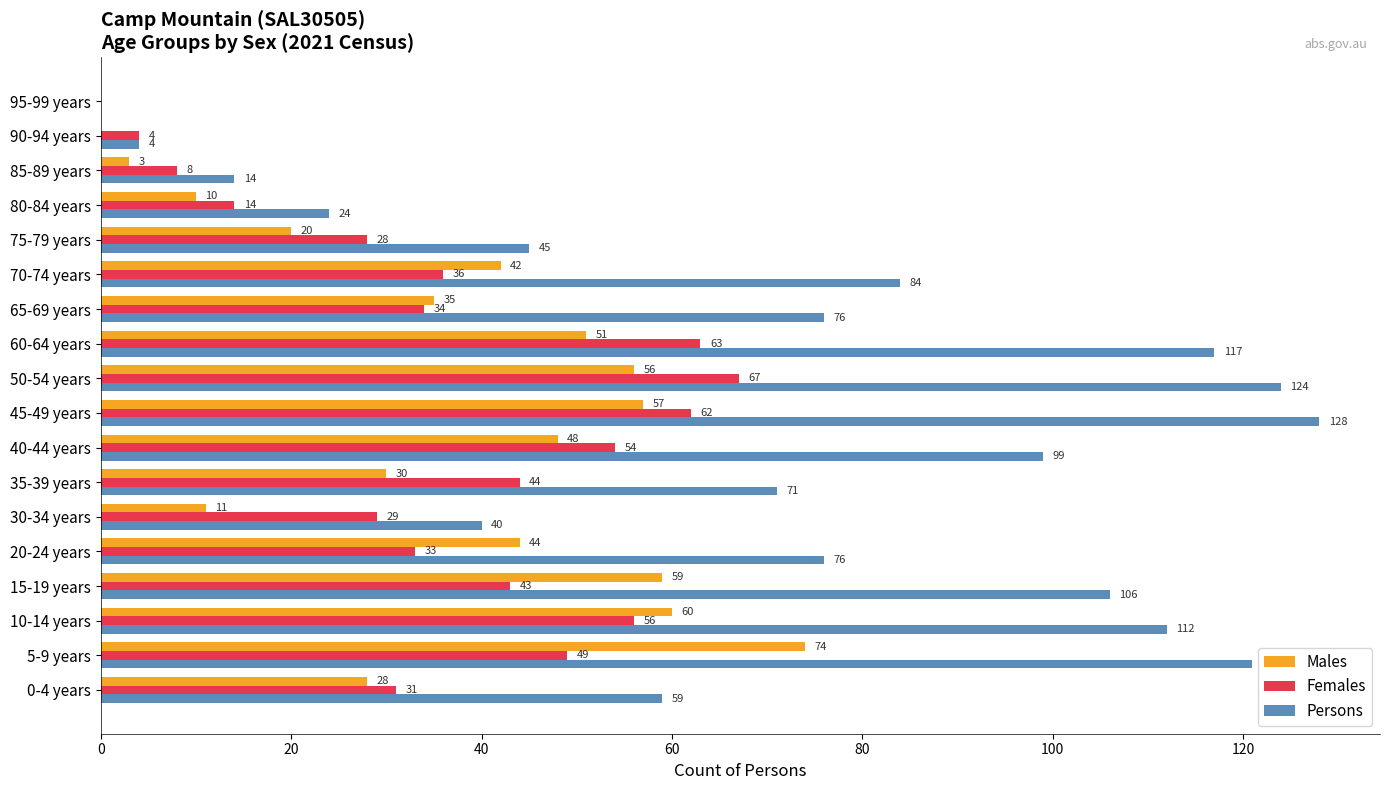

Which series has the largest total across all categories?

Persons